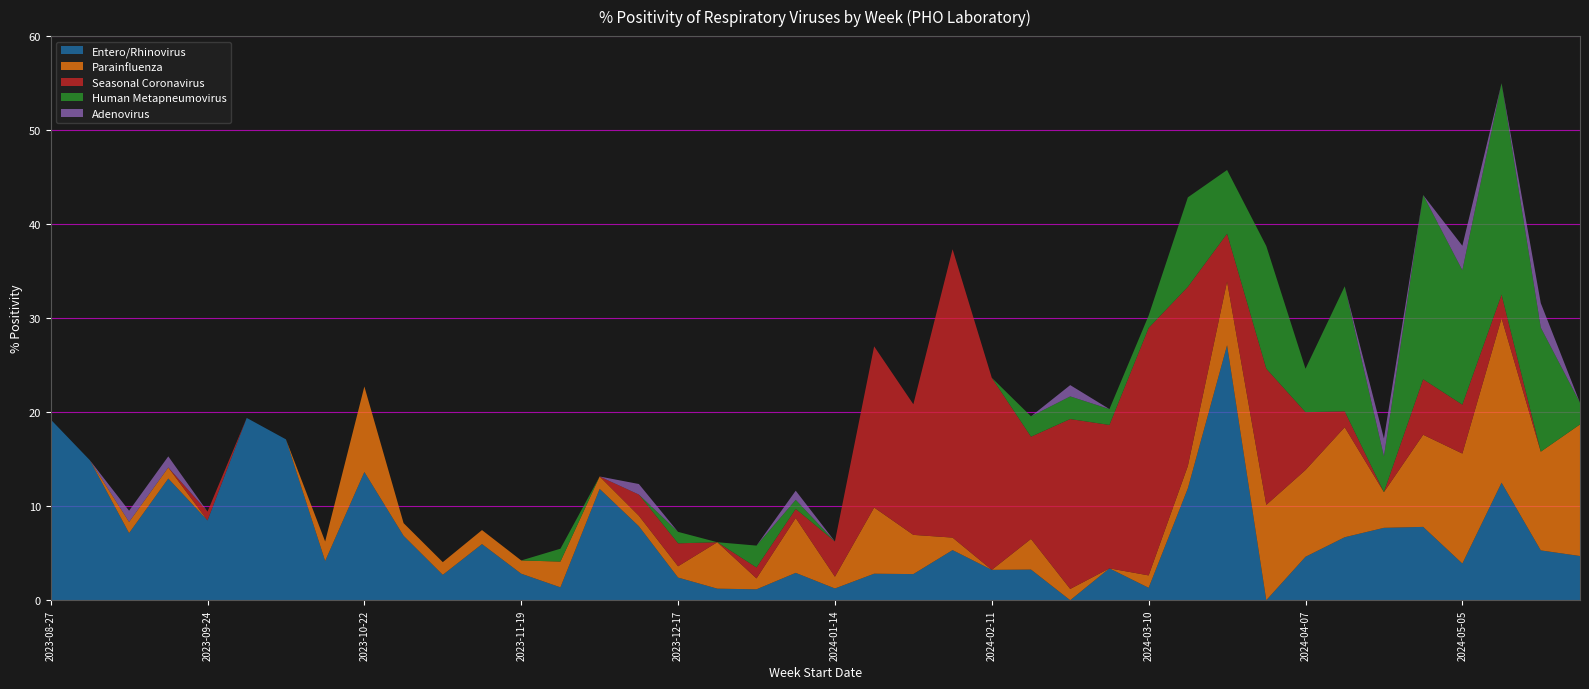

Reading right to left, transcribe all the data shown in this chart.

Entero/Rhinovirus: 2024-05-26=4.7	2024-05-19=5.3	2024-05-12=12.5	2024-05-05=3.9	2024-04-28=7.8	2024-04-21=7.7	2024-04-14=6.7	2024-04-07=4.6	2024-03-31=0.0	2024-03-24=27.1	2024-03-17=11.9	2024-03-10=1.3	2024-03-03=3.4	2024-02-25=0.0	2024-02-18=3.3	2024-02-11=3.2	2024-02-04=5.3	2024-01-28=2.8	2024-01-21=2.8	2024-01-14=1.2	2024-01-07=2.9	2023-12-31=1.2	2023-12-24=1.2	2023-12-17=2.4	2023-12-10=7.9	2023-12-03=11.8	2023-11-26=1.4	2023-11-19=2.8	2023-11-12=6.0	2023-11-05=2.7	2023-10-29=6.8	2023-10-22=13.6	2023-10-15=4.2	2023-10-08=17.1	2023-10-01=19.4	2023-09-24=8.5	2023-09-17=12.9	2023-09-10=7.1	2023-09-03=14.9	2023-08-27=19.2
Parainfluenza: 2024-05-26=14.0	2024-05-19=10.5	2024-05-12=17.5	2024-05-05=11.7	2024-04-28=9.8	2024-04-21=3.8	2024-04-14=11.7	2024-04-07=9.2	2024-03-31=10.1	2024-03-24=6.8	2024-03-17=2.4	2024-03-10=1.3	2024-03-03=0.0	2024-02-25=1.2	2024-02-18=3.3	2024-02-11=0.0	2024-02-04=1.3	2024-01-28=4.2	2024-01-21=7.0	2024-01-14=1.2	2024-01-07=5.8	2023-12-31=1.2	2023-12-24=4.9	2023-12-17=1.2	2023-12-10=1.1	2023-12-03=1.3	2023-11-26=2.7	2023-11-19=1.4	2023-11-12=1.5	2023-11-05=1.4	2023-10-29=1.4	2023-10-22=9.1	2023-10-15=2.1	2023-10-08=0.0	2023-10-01=0.0	2023-09-24=0.0	2023-09-17=1.2	2023-09-10=1.2	2023-09-03=0.0	2023-08-27=0.0
Seasonal Coronavirus: 2024-05-26=0.0	2024-05-19=0.0	2024-05-12=2.5	2024-05-05=5.2	2024-04-28=5.9	2024-04-21=0.0	2024-04-14=1.7	2024-04-07=6.2	2024-03-31=14.5	2024-03-24=5.1	2024-03-17=19.1	2024-03-10=26.3	2024-03-03=15.2	2024-02-25=18.1	2024-02-18=10.9	2024-02-11=20.4	2024-02-04=30.7	2024-01-28=13.9	2024-01-21=17.1	2024-01-14=3.8	2024-01-07=1.0	2023-12-31=1.2	2023-12-24=0.0	2023-12-17=2.4	2023-12-10=2.2	2023-12-03=0.0	2023-11-26=0.0	2023-11-19=0.0	2023-11-12=0.0	2023-11-05=0.0	2023-10-29=0.0	2023-10-22=0.0	2023-10-15=0.0	2023-10-08=0.0	2023-10-01=0.0	2023-09-24=0.9	2023-09-17=0.0	2023-09-10=0.0	2023-09-03=0.0	2023-08-27=0.0
Human Metapneumovirus: 2024-05-26=2.3	2024-05-19=13.2	2024-05-12=22.5	2024-05-05=14.3	2024-04-28=19.6	2024-04-21=3.8	2024-04-14=13.3	2024-04-07=4.6	2024-03-31=13.0	2024-03-24=6.8	2024-03-17=9.5	2024-03-10=1.3	2024-03-03=1.7	2024-02-25=2.4	2024-02-18=2.2	2024-02-11=0.0	2024-02-04=0.0	2024-01-28=0.0	2024-01-21=0.0	2024-01-14=0.0	2024-01-07=1.0	2023-12-31=2.3	2023-12-24=0.0	2023-12-17=1.2	2023-12-10=0.0	2023-12-03=0.0	2023-11-26=1.4	2023-11-19=0.0	2023-11-12=0.0	2023-11-05=0.0	2023-10-29=0.0	2023-10-22=0.0	2023-10-15=0.0	2023-10-08=0.0	2023-10-01=0.0	2023-09-24=0.0	2023-09-17=0.0	2023-09-10=0.0	2023-09-03=0.0	2023-08-27=0.0
Adenovirus: 2024-05-26=0.0	2024-05-19=2.6	2024-05-12=0.0	2024-05-05=2.6	2024-04-28=0.0	2024-04-21=1.9	2024-04-14=0.0	2024-04-07=0.0	2024-03-31=0.0	2024-03-24=0.0	2024-03-17=0.0	2024-03-10=0.0	2024-03-03=0.0	2024-02-25=1.2	2024-02-18=0.0	2024-02-11=0.0	2024-02-04=0.0	2024-01-28=0.0	2024-01-21=0.0	2024-01-14=0.0	2024-01-07=1.0	2023-12-31=0.0	2023-12-24=0.0	2023-12-17=0.0	2023-12-10=1.1	2023-12-03=0.0	2023-11-26=0.0	2023-11-19=0.0	2023-11-12=0.0	2023-11-05=0.0	2023-10-29=0.0	2023-10-22=0.0	2023-10-15=0.0	2023-10-08=0.0	2023-10-01=0.0	2023-09-24=0.0	2023-09-17=1.2	2023-09-10=1.2	2023-09-03=0.0	2023-08-27=0.0